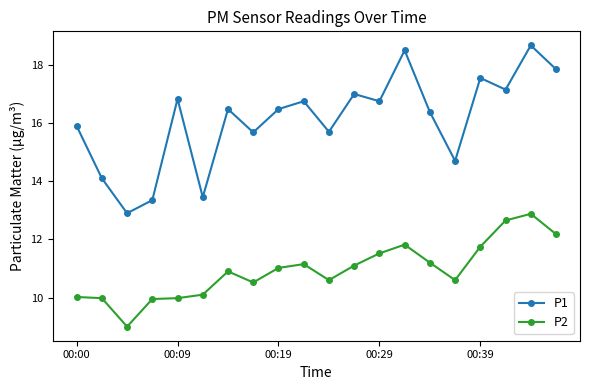

At how many categories does at least one series exceed 16?

12